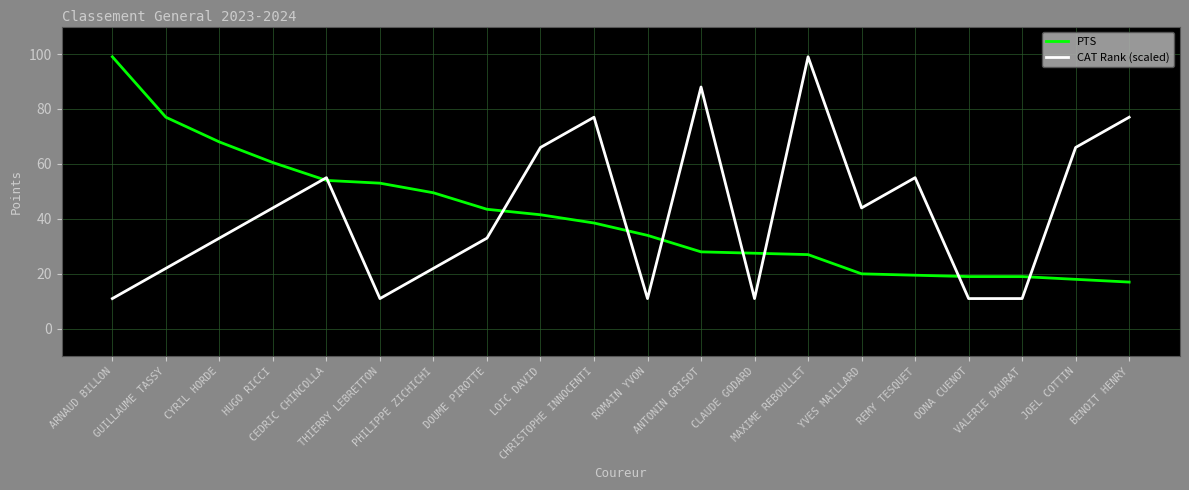

Between which two adjacent categories do CAT Rank (scaled) and PTS first intersect?

HUGO RICCI and CEDRIC CHINCOLLA